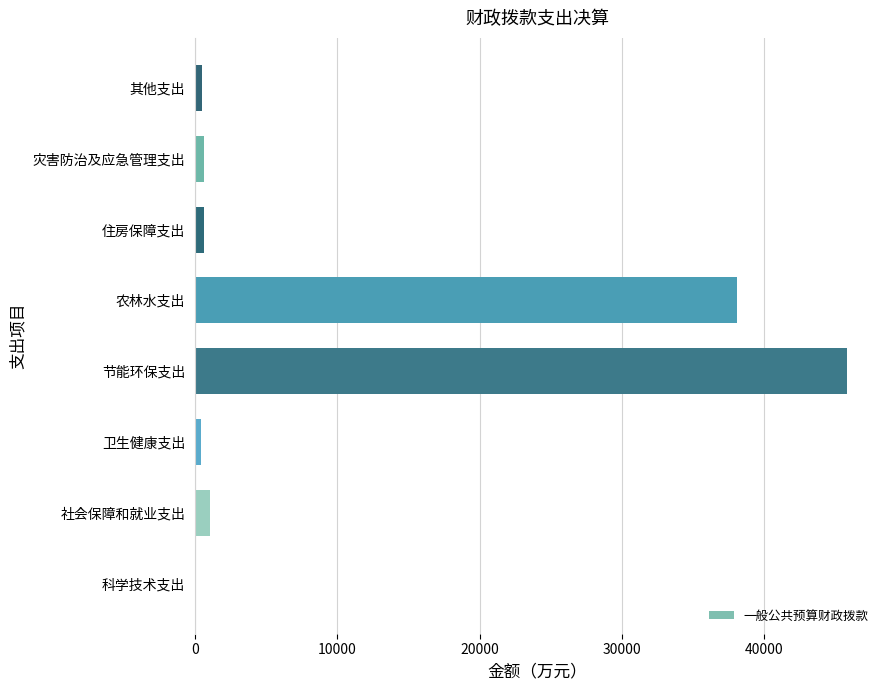

Where is the data nearest to the value 22923?

农林水支出